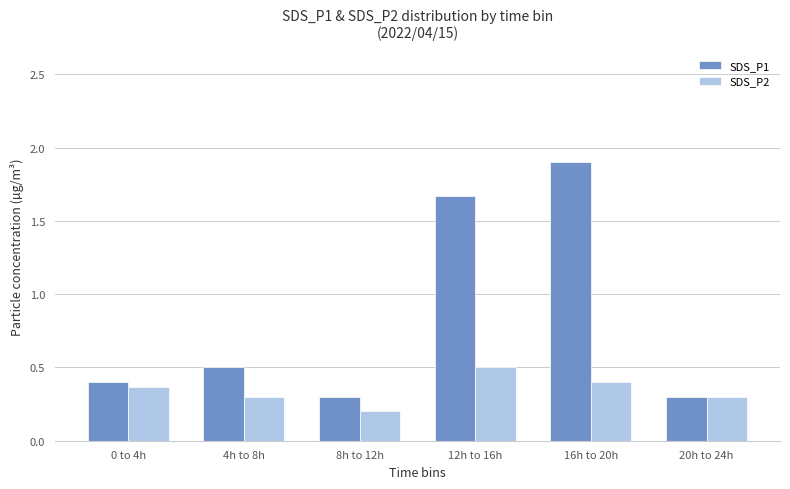

Count the SDS_P1 values in the range 0 to 1.

4